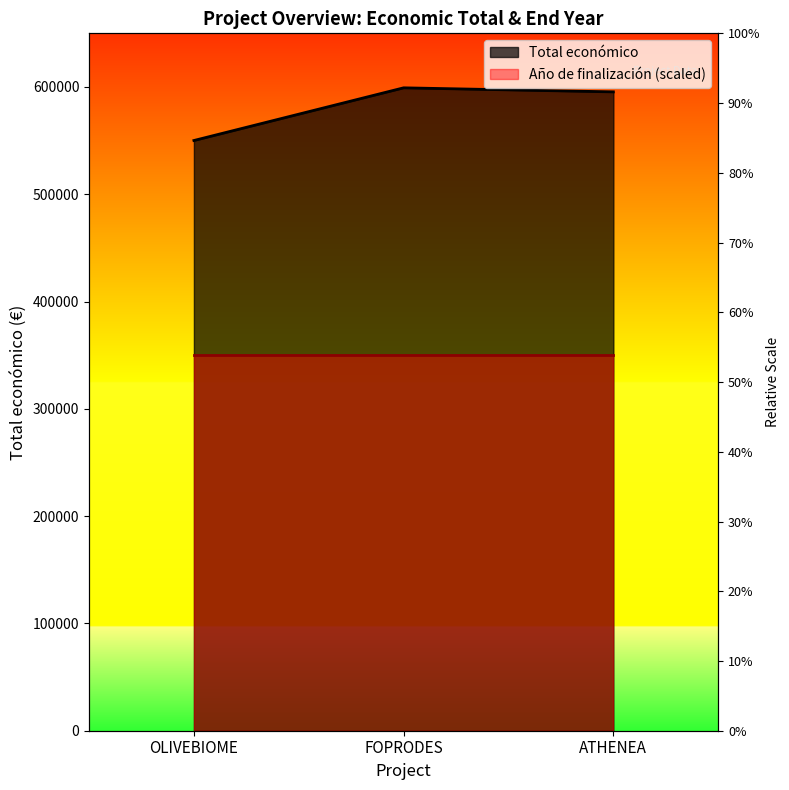

What value does the data have at OLIVEBIOME, to the nearest 100?

550100